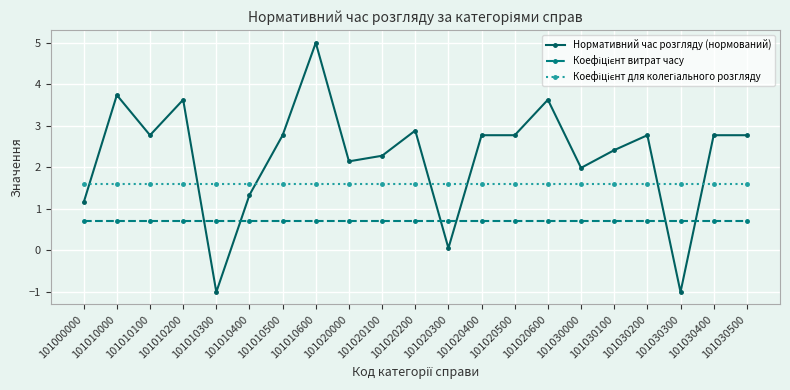

What is the smallest value displayed?

-1.0